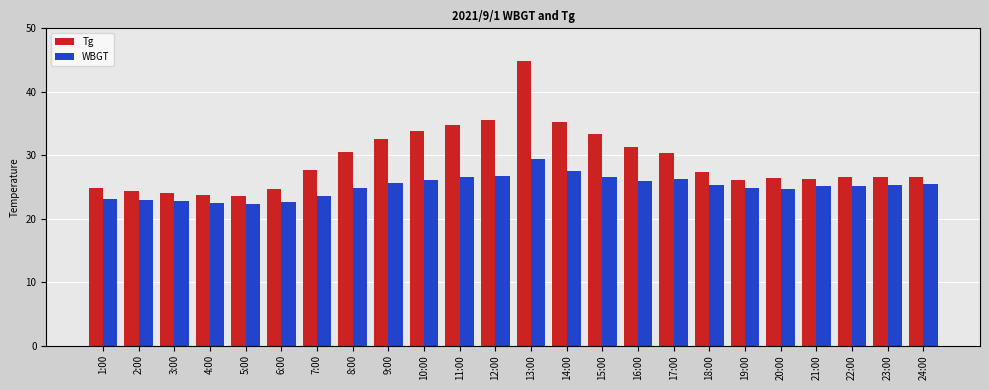

List the series in order of their peak value, highest first.

Tg, WBGT